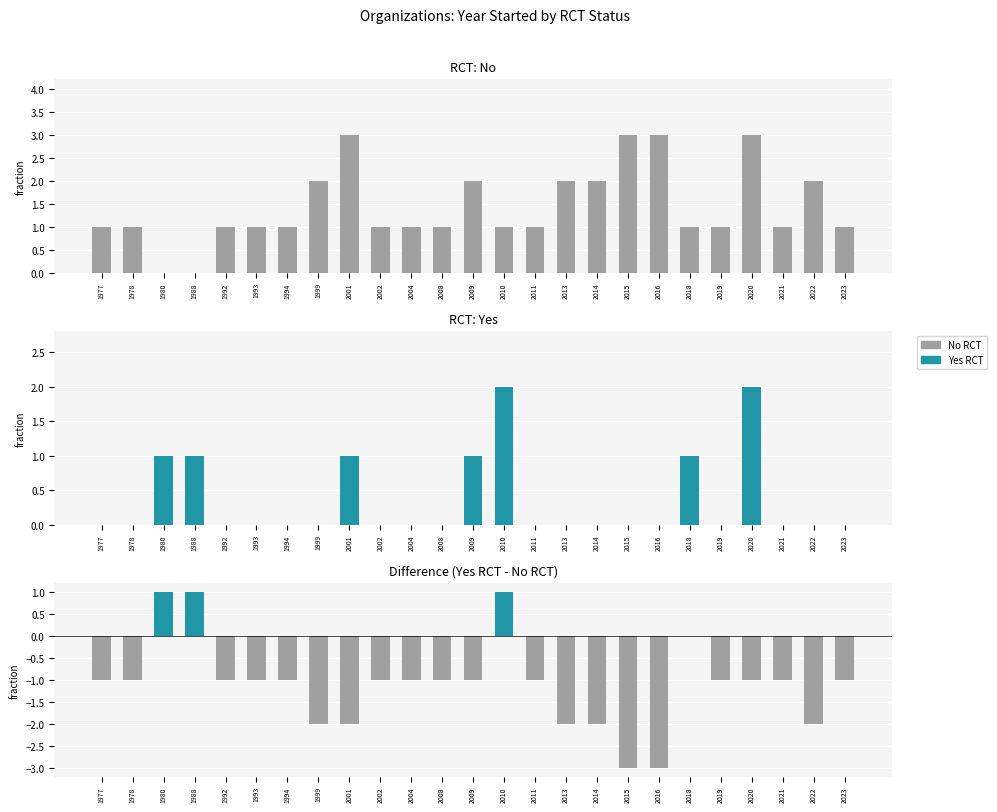

Reading right to left, transcribe all the data shown in this chart.

No: 2023=1	2022=2	2021=1	2020=3	2019=1	2018=1	2016=3	2015=3	2014=2	2013=2	2011=1	2010=1	2009=2	2008=1	2004=1	2002=1	2001=3	1999=2	1994=1	1993=1	1992=1	1988=0	1980=0	1978=1	1977=1
Yes: 2023=0	2022=0	2021=0	2020=2	2019=0	2018=1	2016=0	2015=0	2014=0	2013=0	2011=0	2010=2	2009=1	2008=0	2004=0	2002=0	2001=1	1999=0	1994=0	1993=0	1992=0	1988=1	1980=1	1978=0	1977=0
Difference (Yes - No): 2023=-1	2022=-2	2021=-1	2020=-1	2019=-1	2018=0	2016=-3	2015=-3	2014=-2	2013=-2	2011=-1	2010=1	2009=-1	2008=-1	2004=-1	2002=-1	2001=-2	1999=-2	1994=-1	1993=-1	1992=-1	1988=1	1980=1	1978=-1	1977=-1